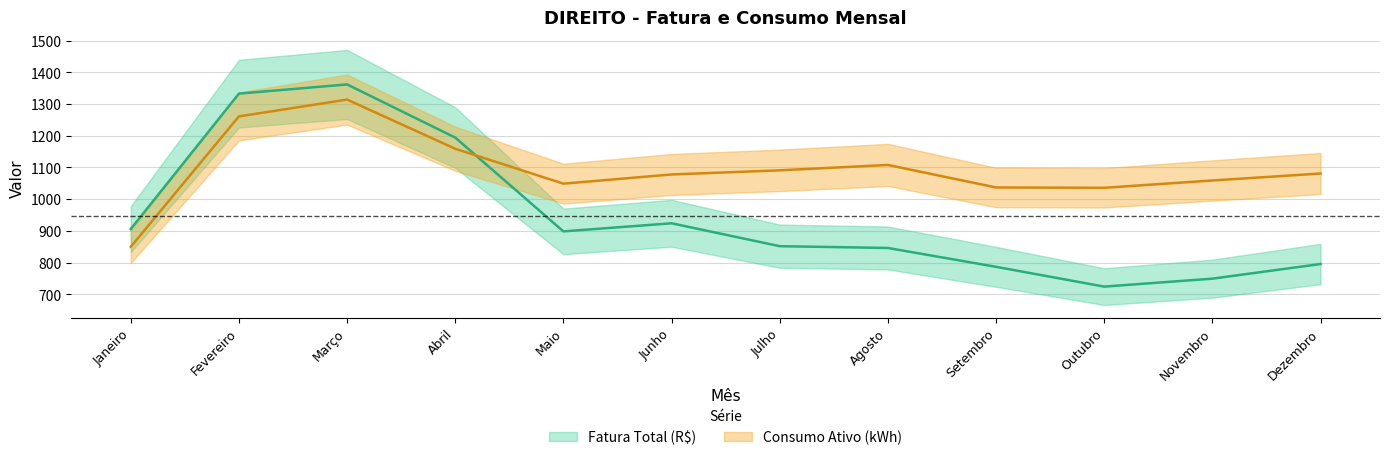

Between Fevereiro and Junho, which is larger?

Fevereiro